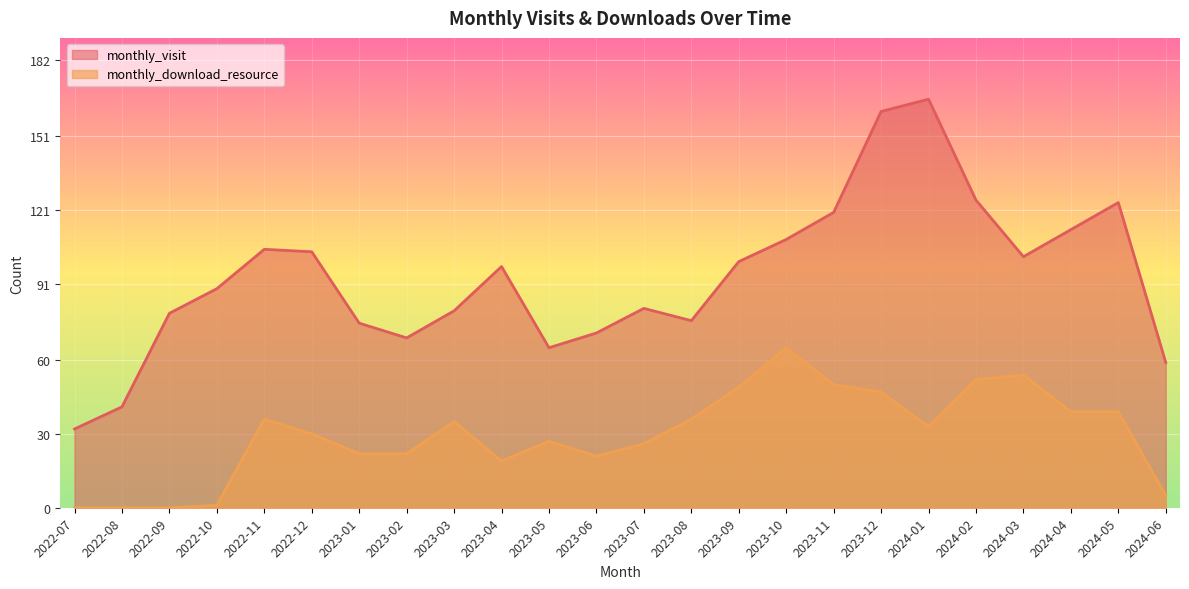

Where is the first local maximum for monthly_download_resource?

2022-11